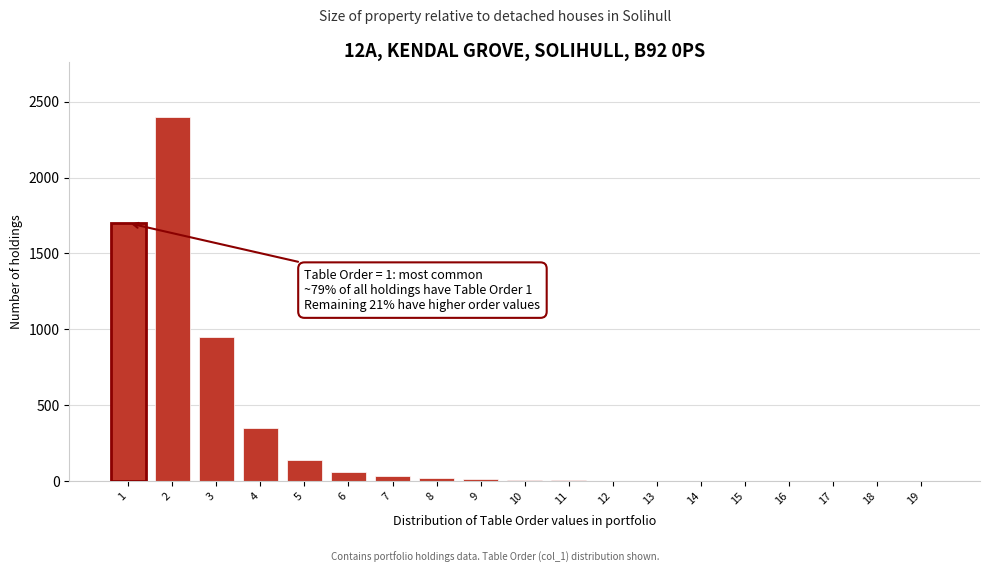

What is the sum of all values?

5681